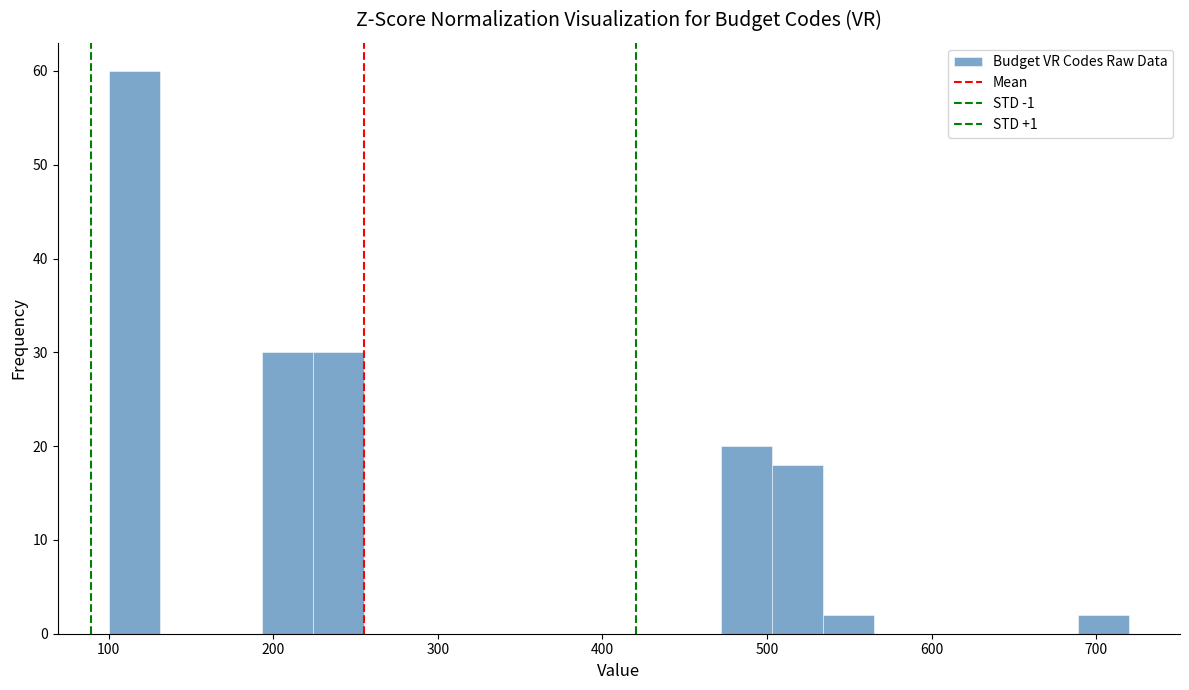

Read against the x-axis, roughly where is the centre of the tallest bar?

120